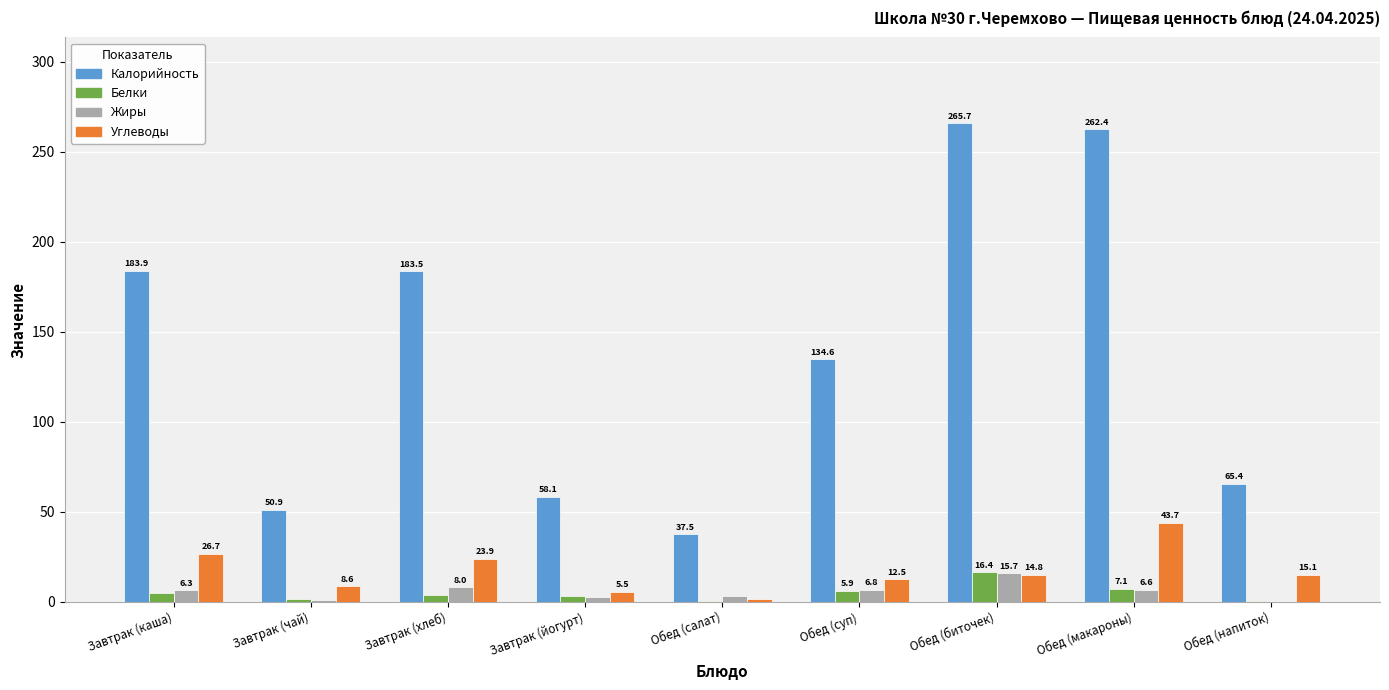

Is it true that Калорийность equals 183.9 at Завтрак (каша)?

True